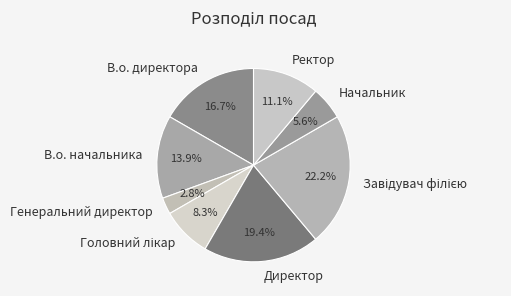

Approximately how many times larger is the value at Ректор compared to Начальник?

2.0